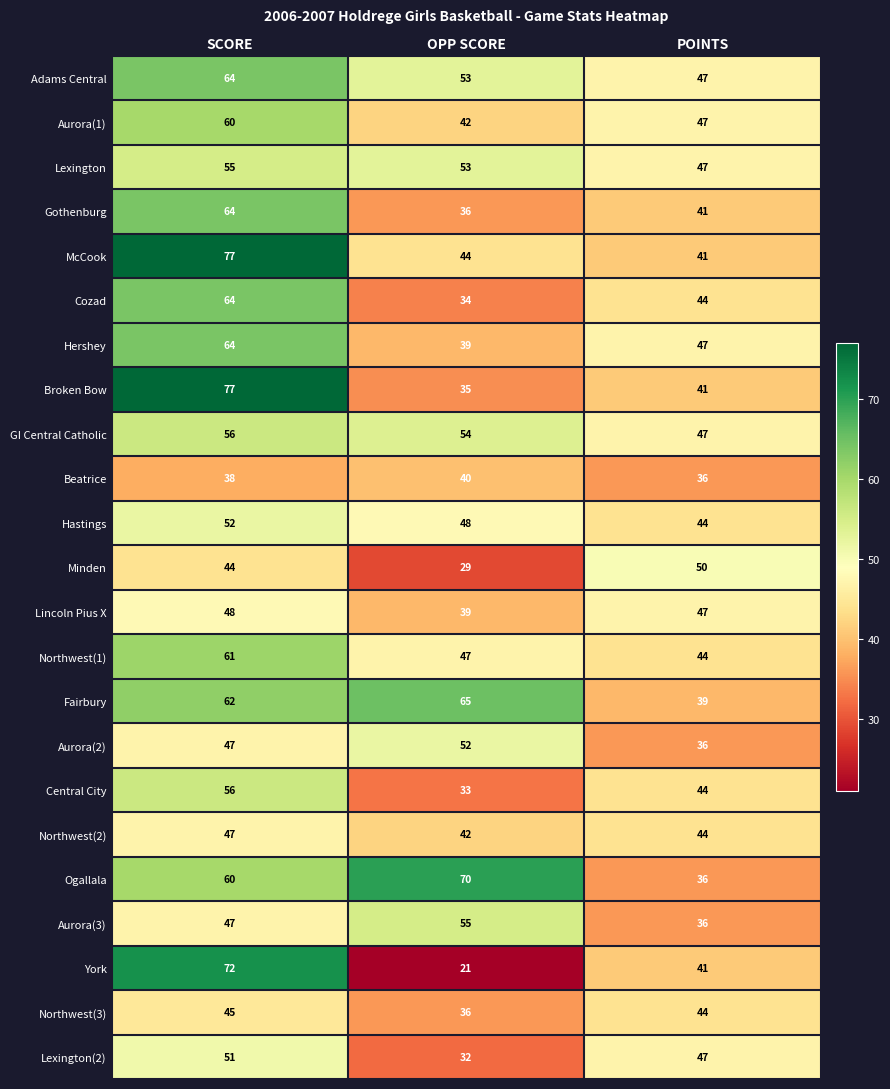

Count the number of data series in this chart.

23